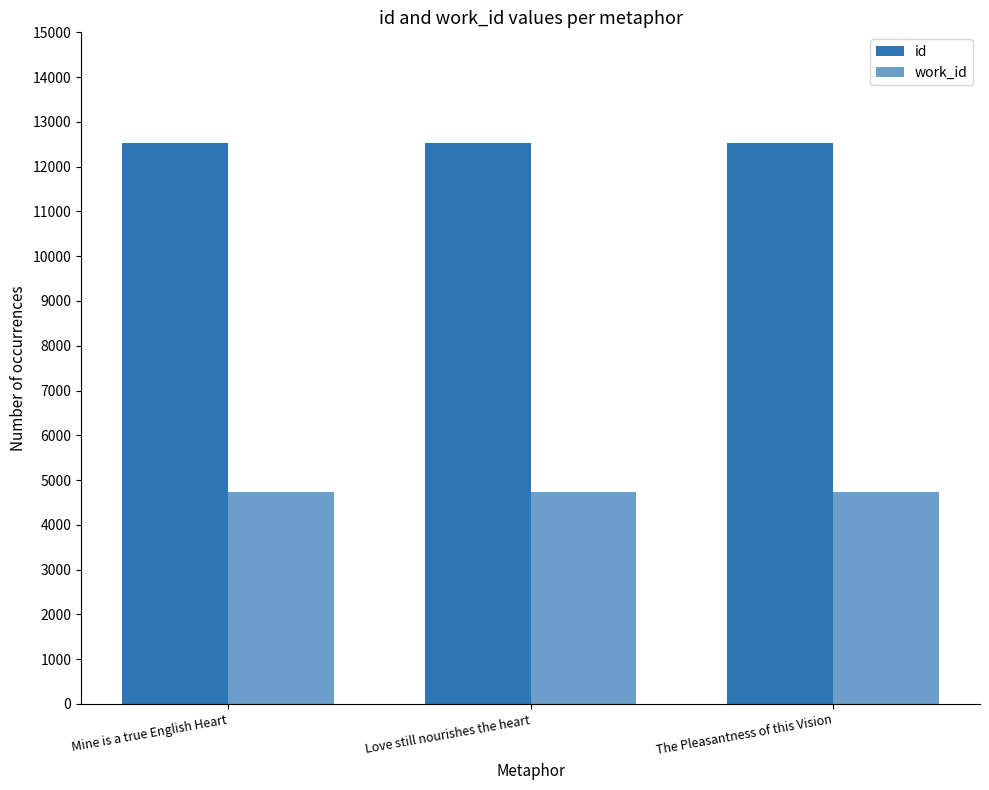

How many values in the id series are below 12527?

1